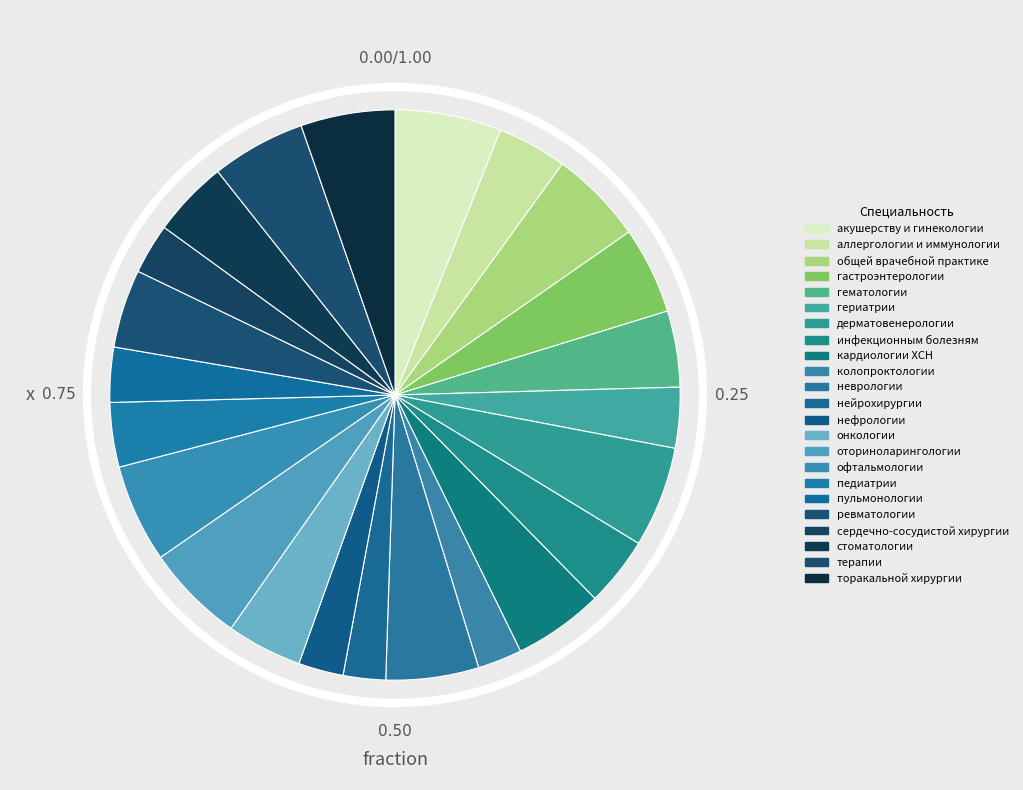

Which category has the biggest portion of the pie?

акушерству и гинекологии